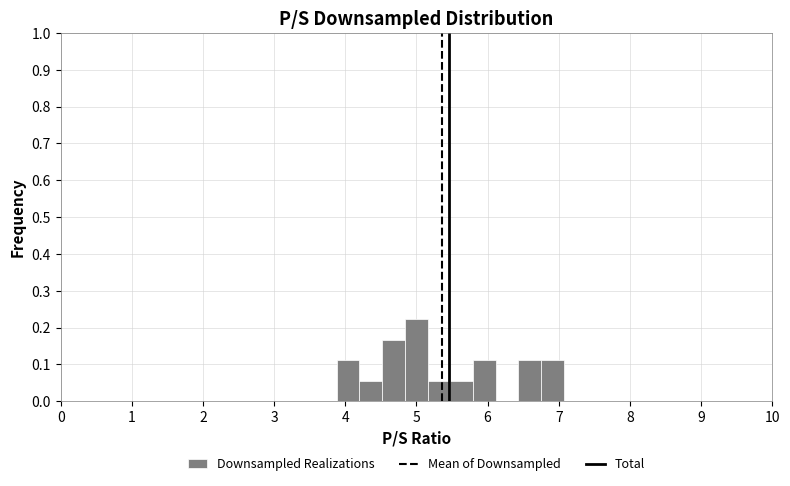

Read against the x-axis, roughly where is the centre of the tallest bar?

5.0